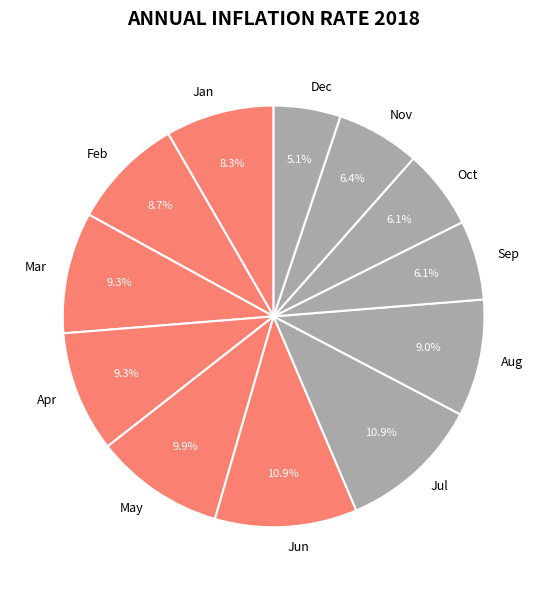

Which category has the smallest portion of the pie?

Dec